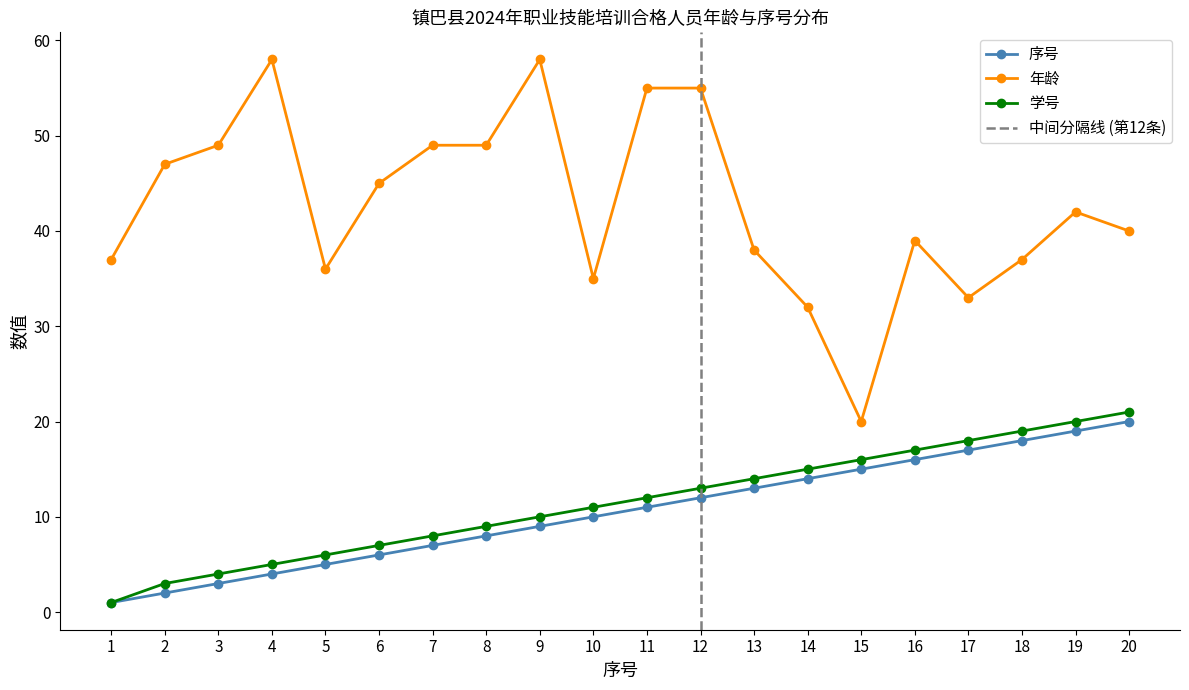

Reading left to right, extract all data points from this chart.

序号: 1	2	3	4	5	6	7	8	9	10	11	12	13	14	15	16	17	18	19	20
年龄: 37	47	49	58	36	45	49	49	58	35	55	55	38	32	20	39	33	37	42	40
学号: 1	3	4	5	6	7	8	9	10	11	12	13	14	15	16	17	18	19	20	21